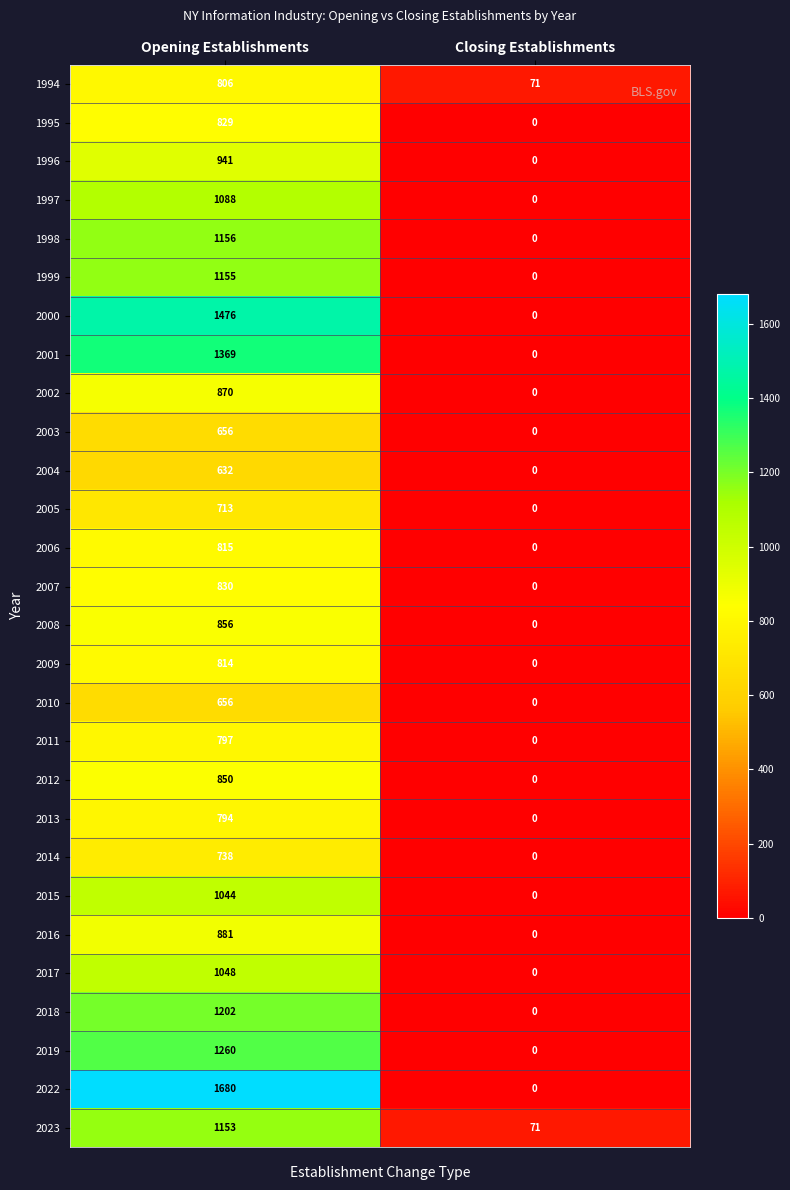

Between Opening Establishments and Closing Establishments, which series saw the biggest shift?

2022